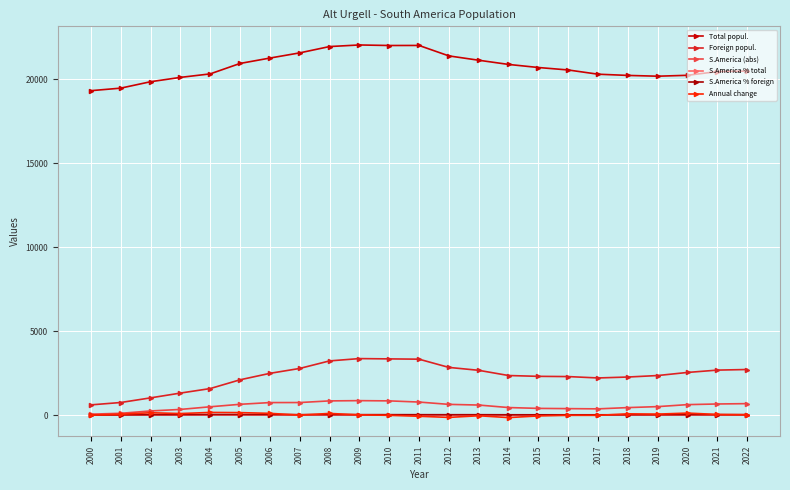

Is this an area chart (filled region under the line)?

No